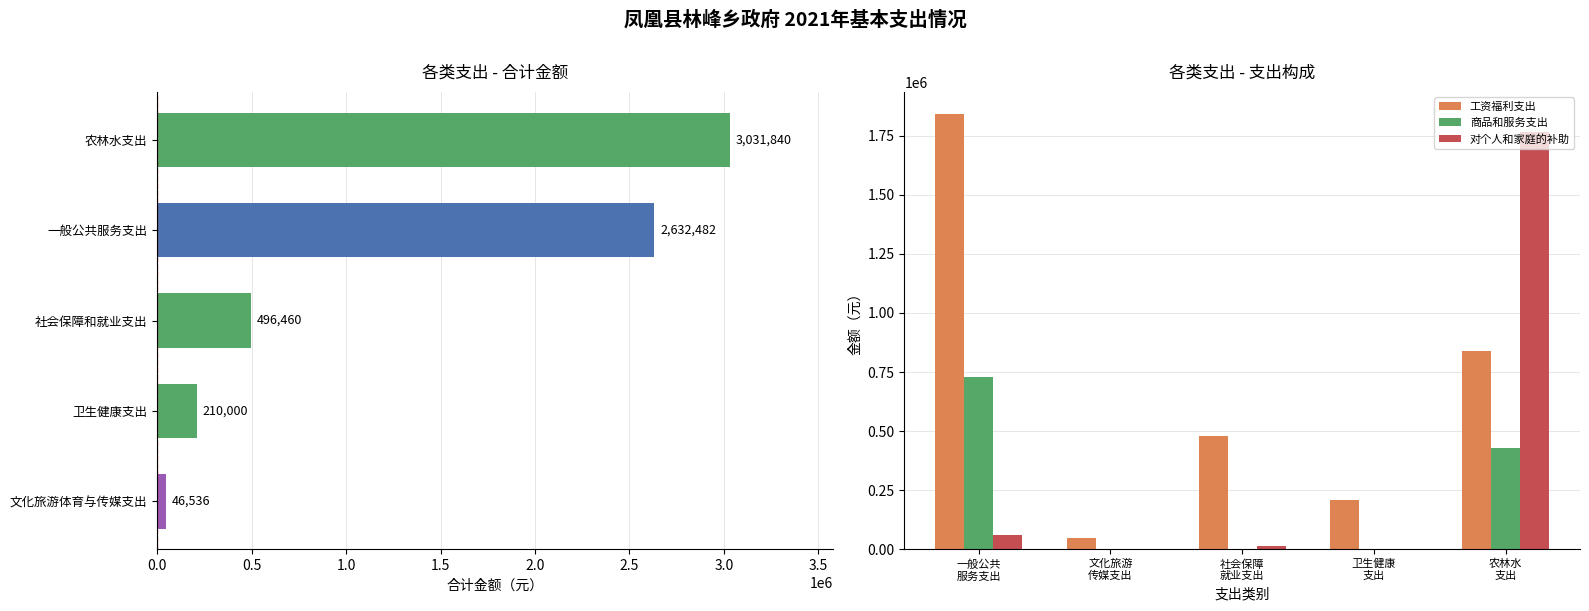

What is the maximum value for 工资福利支出?

1842680